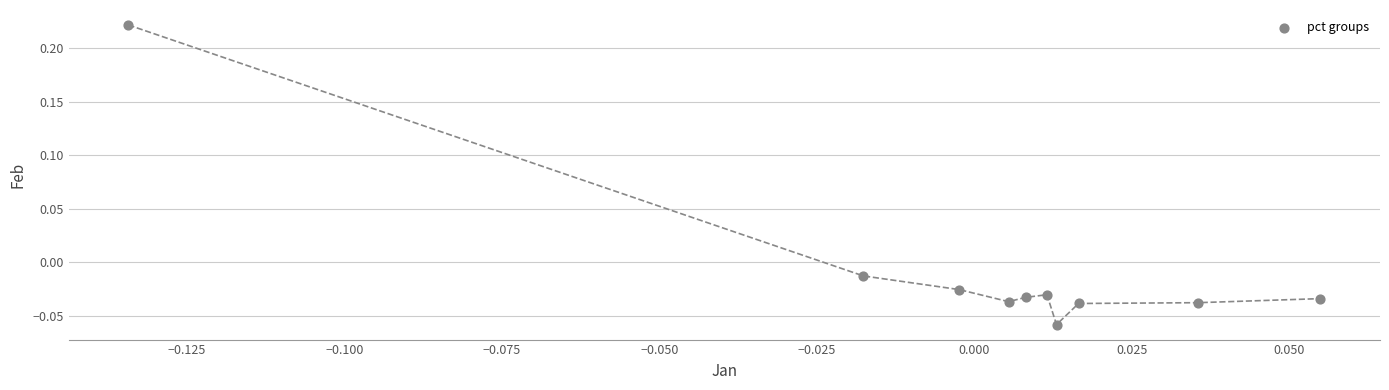

What is the range of Y values (max minus min)?

0.3